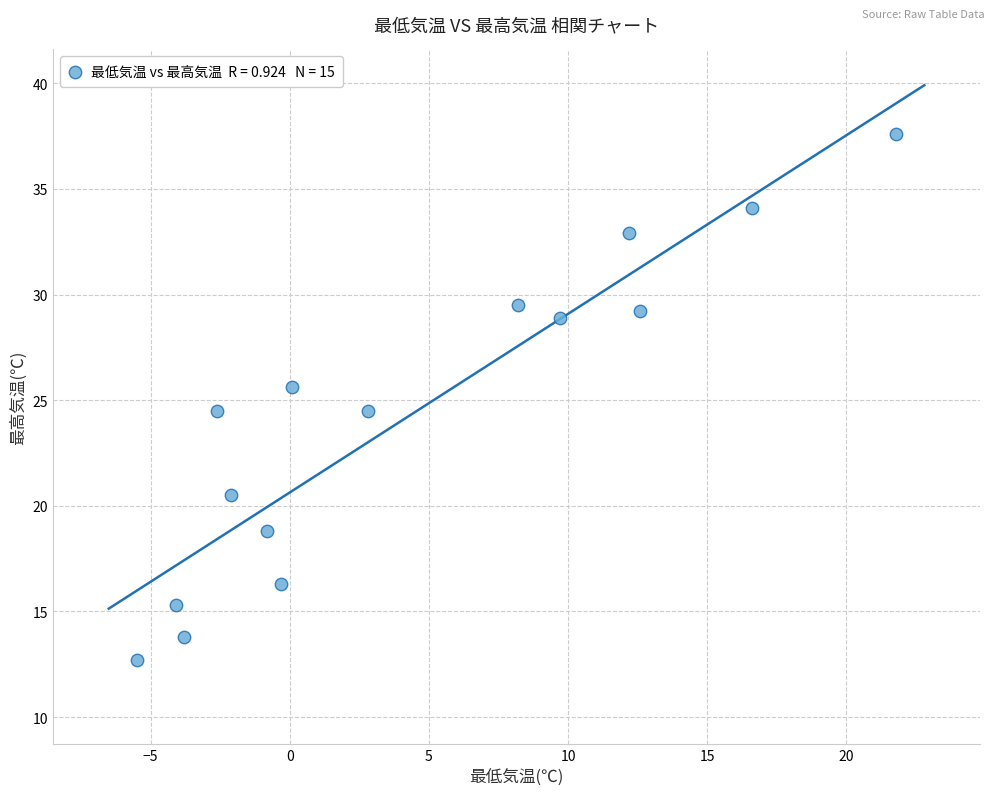

What is the range of Y values (max minus min)?

24.9